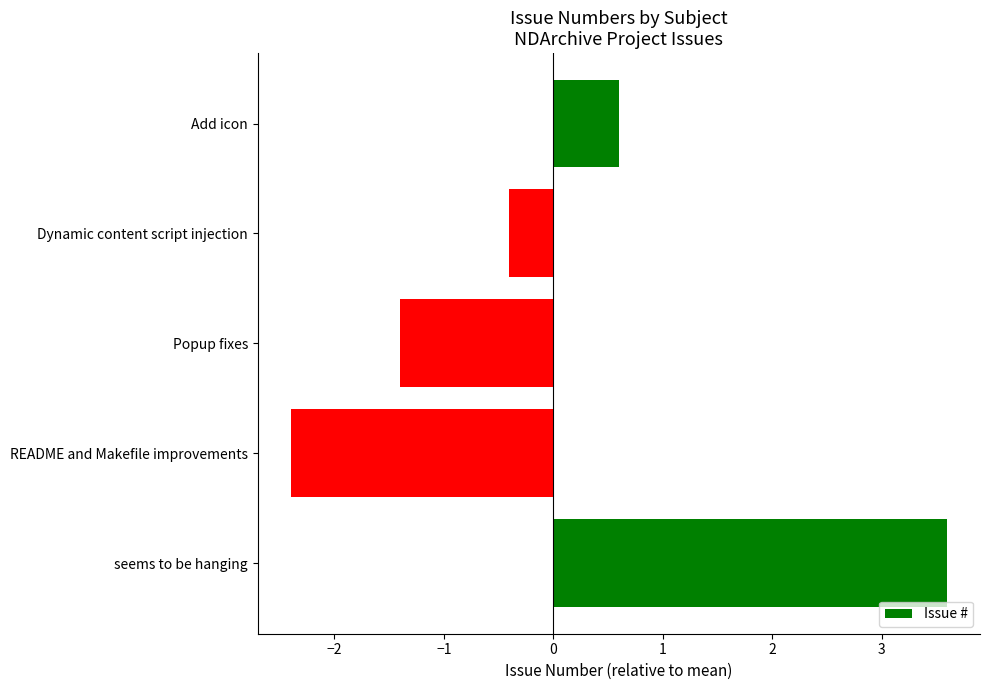

Reading bottom to top, transcribe all the data shown in this chart.

3.6	-2.4	-1.4	-0.4	0.6